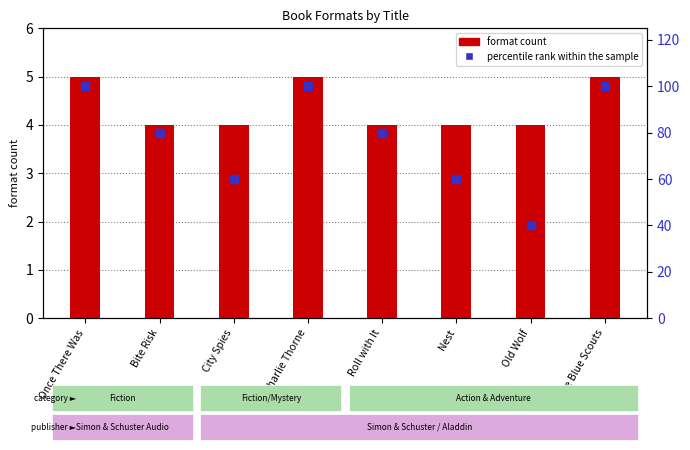

Which series contains the highest Y value?

percentile rank within the sample